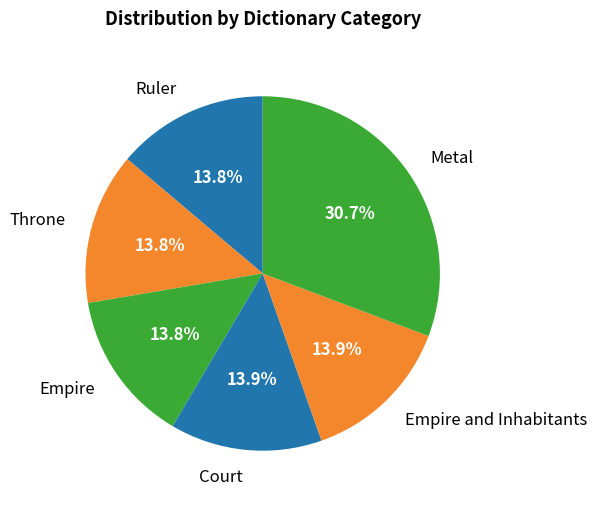

Between Metal and Ruler, which is larger?

Metal